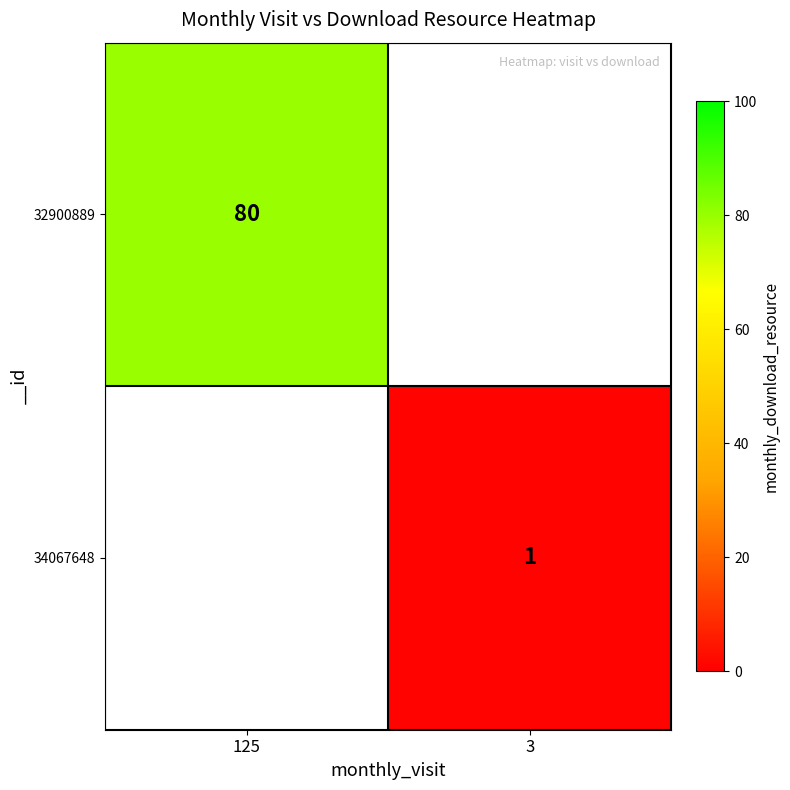

The 32900889 series shows 44 at 125. True or false?

False